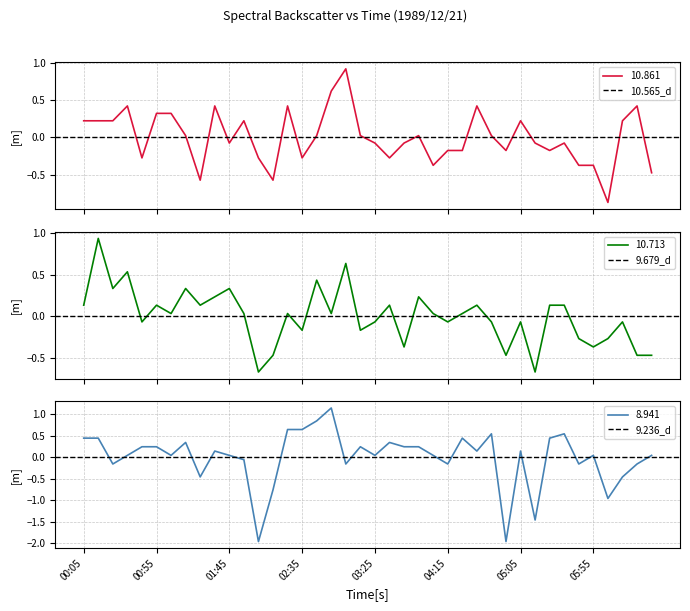

Between 03:25 and 04:45, which series saw the biggest shift?

8.941